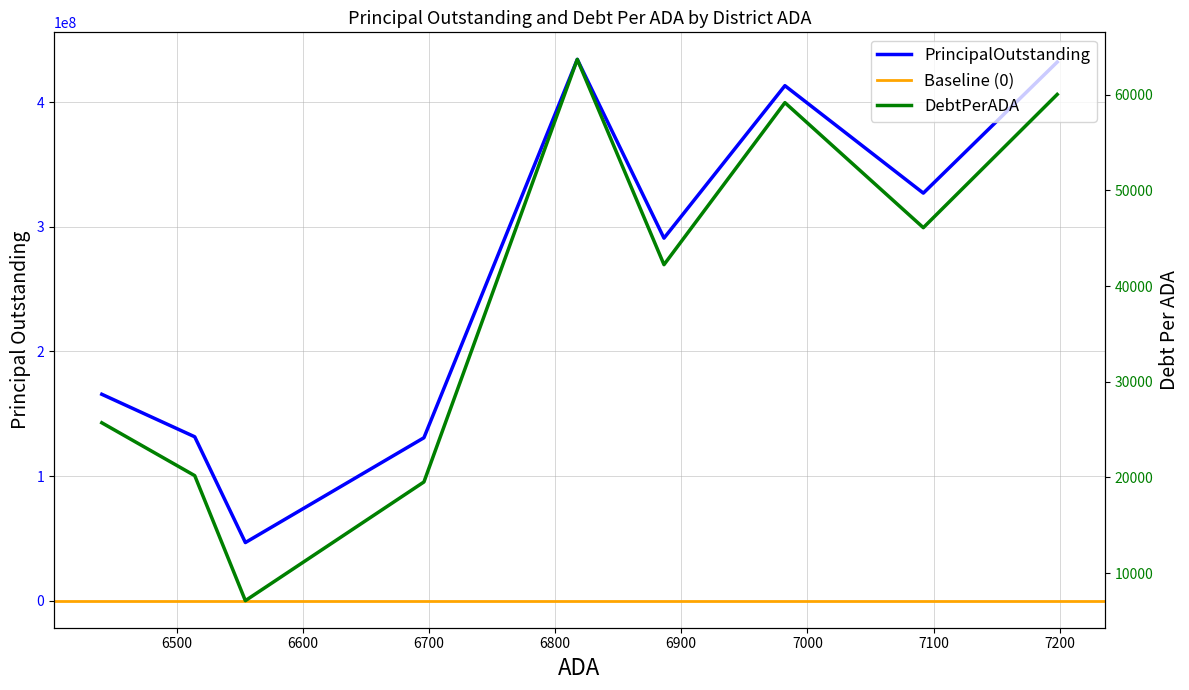

Reading left to right, extract all data points from this chart.

PrincipalOutstanding: Lubbock-Cooper ISD=432188159.9	Port Arthur ISD=327025000.0	Sherman ISD=413235000.0	Texas City ISD=290895000.0	Barbers Hill ISD=434325000.0	South San Antonio ISD=130731709.8	Edgewood ISDa=46625000.0	Azle ISD=131490000.0	Cleburne ISD=165607082.8
DebtPerADA: Lubbock-Cooper ISD=60042.7	Port Arthur ISD=46112.5	Sherman ISD=59184.1	Texas City ISD=42242.3	Barbers Hill ISD=63706.2	South San Antonio ISD=19523.6	Edgewood ISDa=7113.4	Azle ISD=20184.5	Cleburne ISD=25712.4